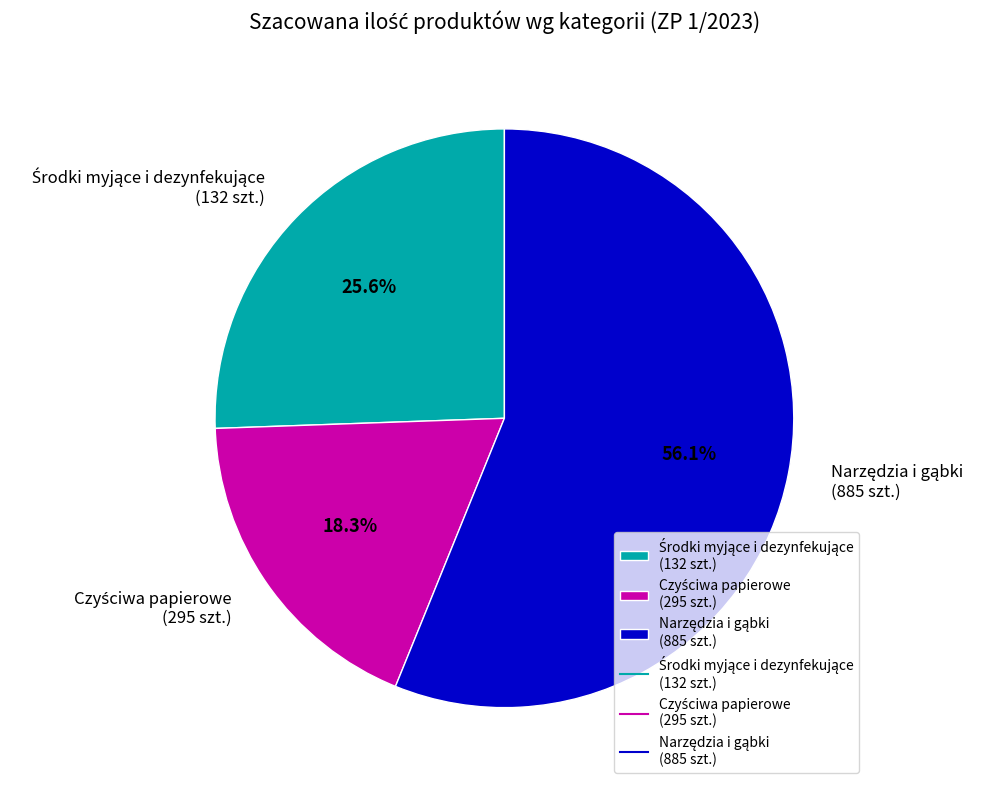

Is there a majority slice in this chart?

Yes